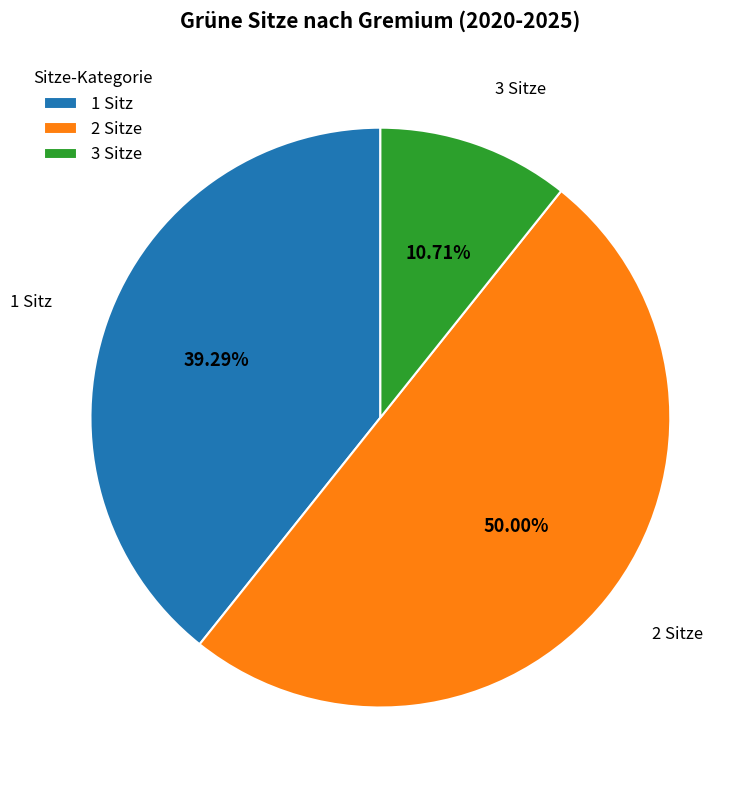

What is the ratio of the value at 2 Sitze to the value at 3 Sitze?

4.7